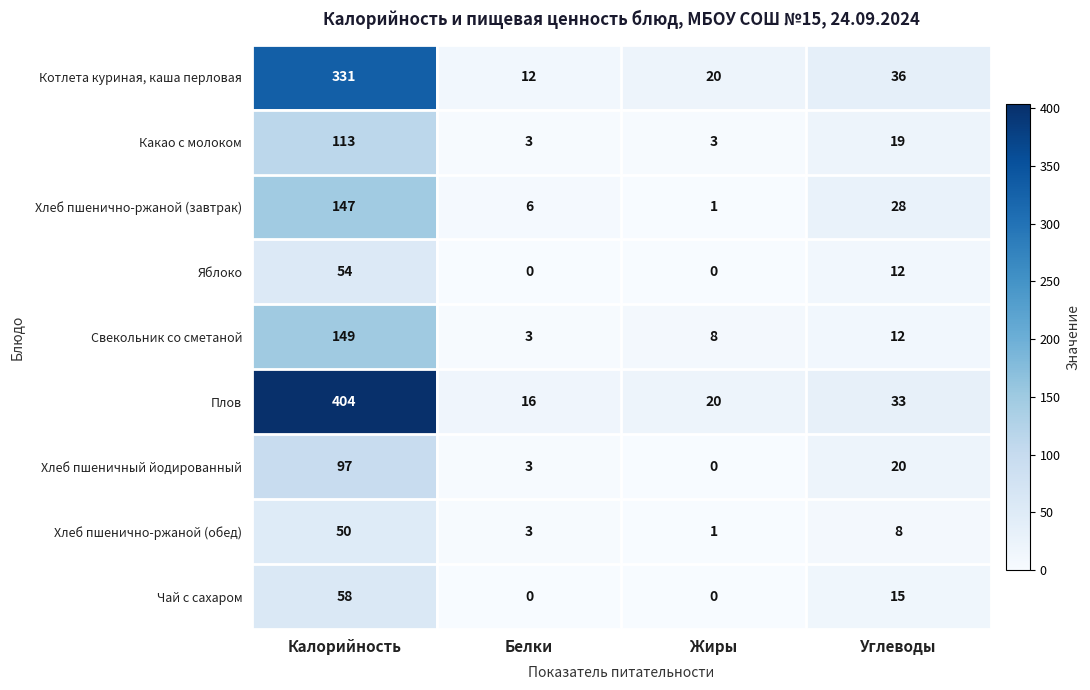

What is the maximum value for Хлеб пшенично-ржаной (обед)?

50